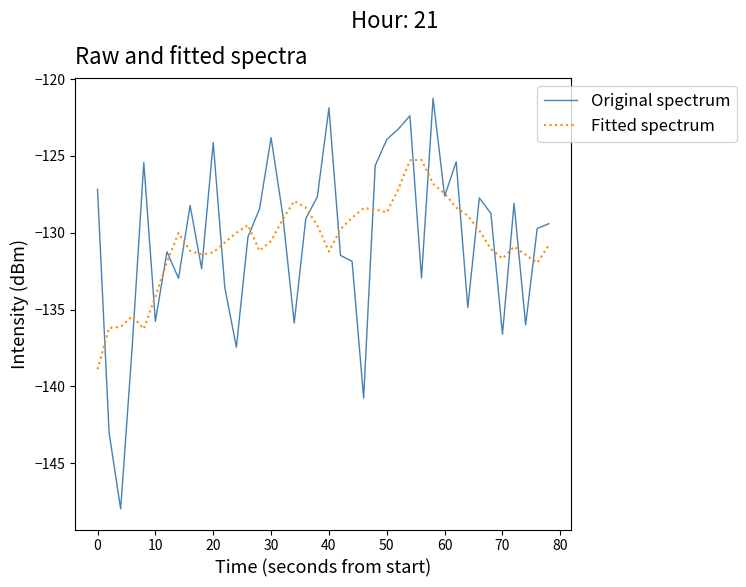

What is the maximum value shown in the chart?

-121.3